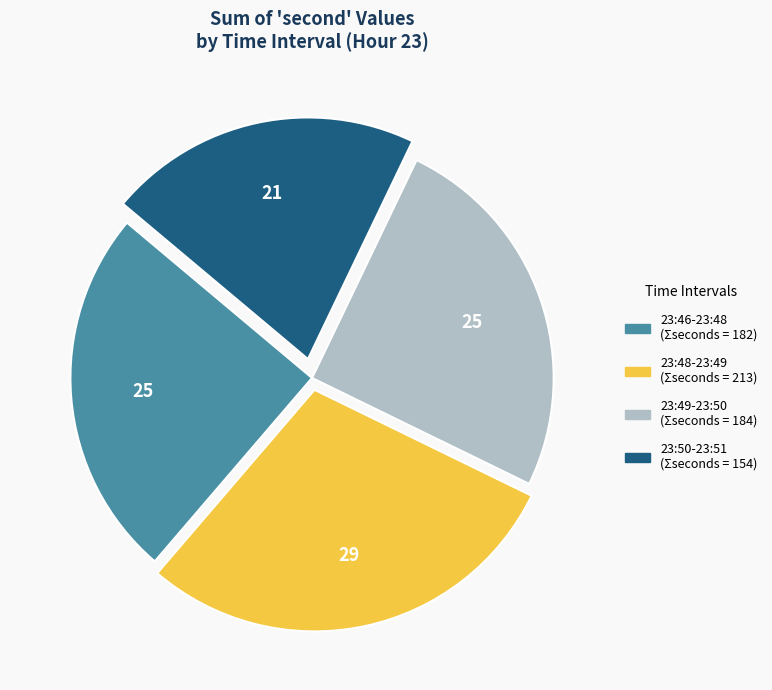

Is there any slice that represents more than half of the pie?

No